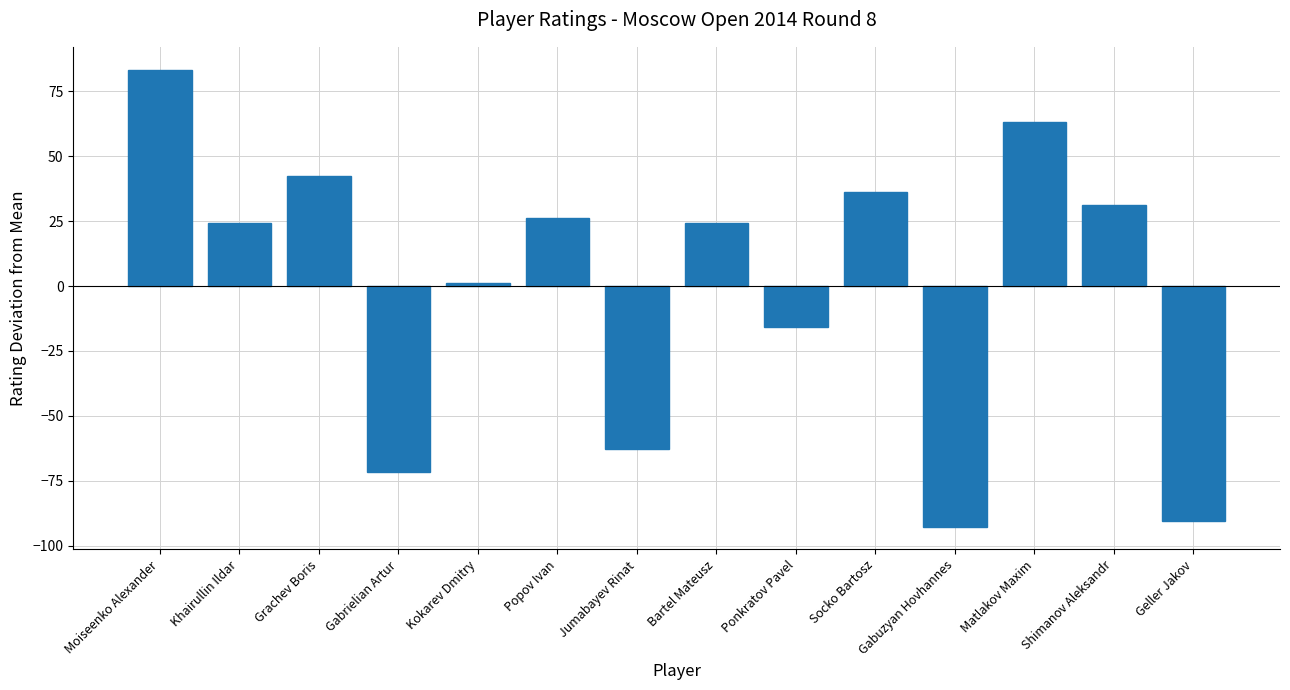

What is the difference between the maximum and minimum values?

176.0